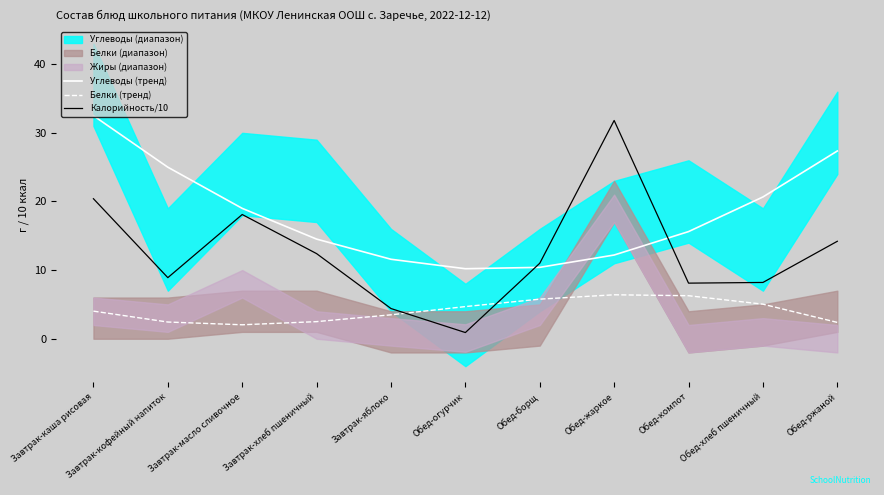

At which label does Белки (тренд) reach its peak?

Обед-жаркое